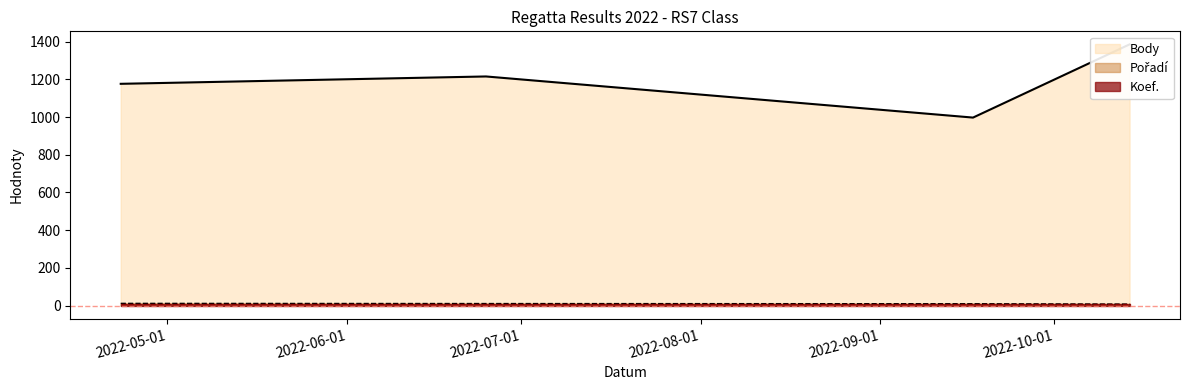

True or false: Koef. and Body intersect in this chart.

False